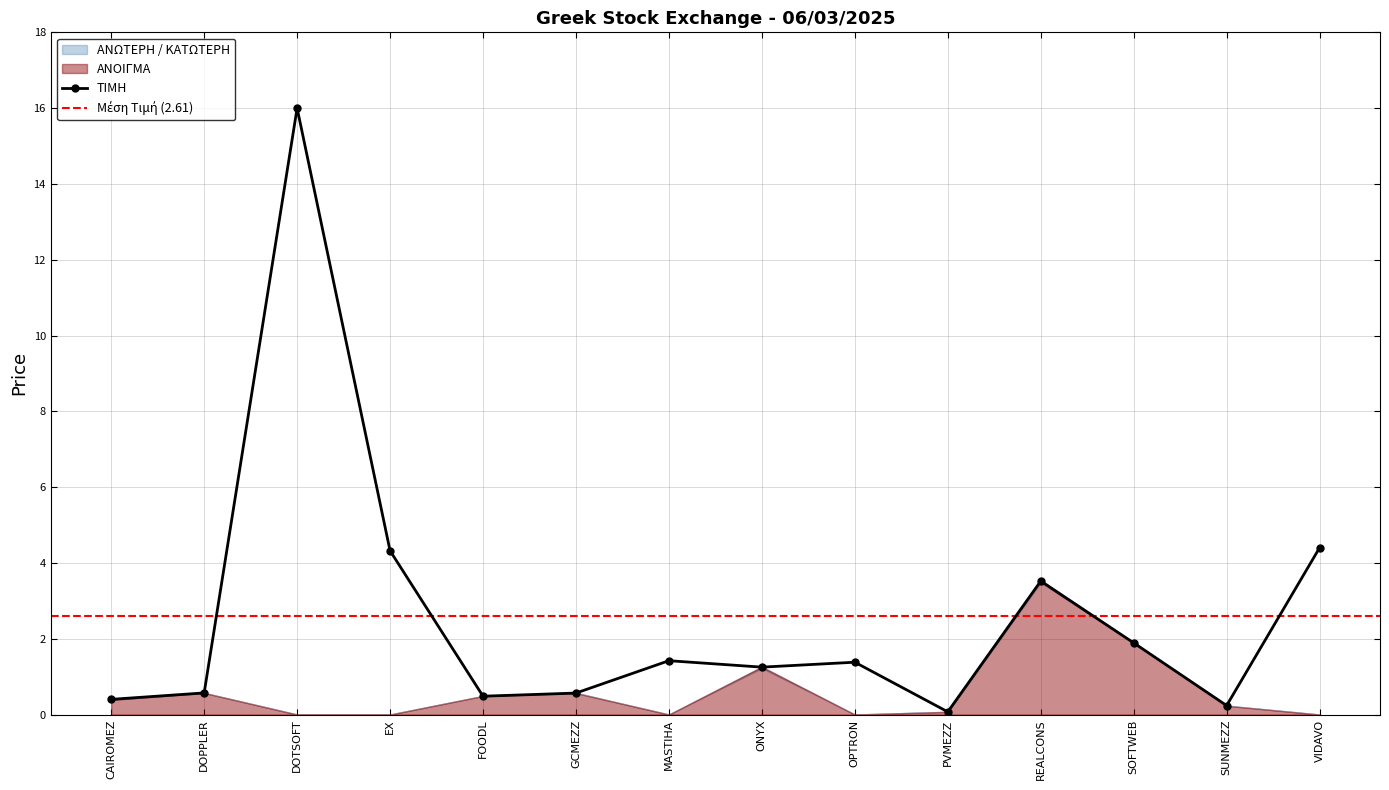

Where is the first local maximum for ΤΙΜΗ?

DOTSOFT